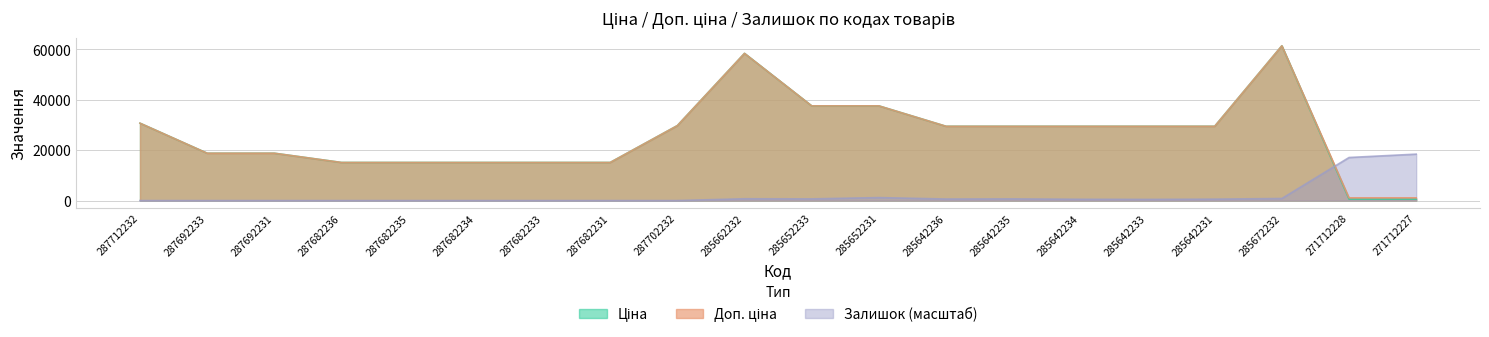

List the labels in order of Доп. ціна value, largest first.

285672232, 285662232, 285652233, 285652231, 287712232, 287702232, 285642236, 285642235, 285642234, 285642233, 285642231, 287692233, 287692231, 287682236, 287682235, 287682234, 287682233, 287682231, 271712228, 271712227